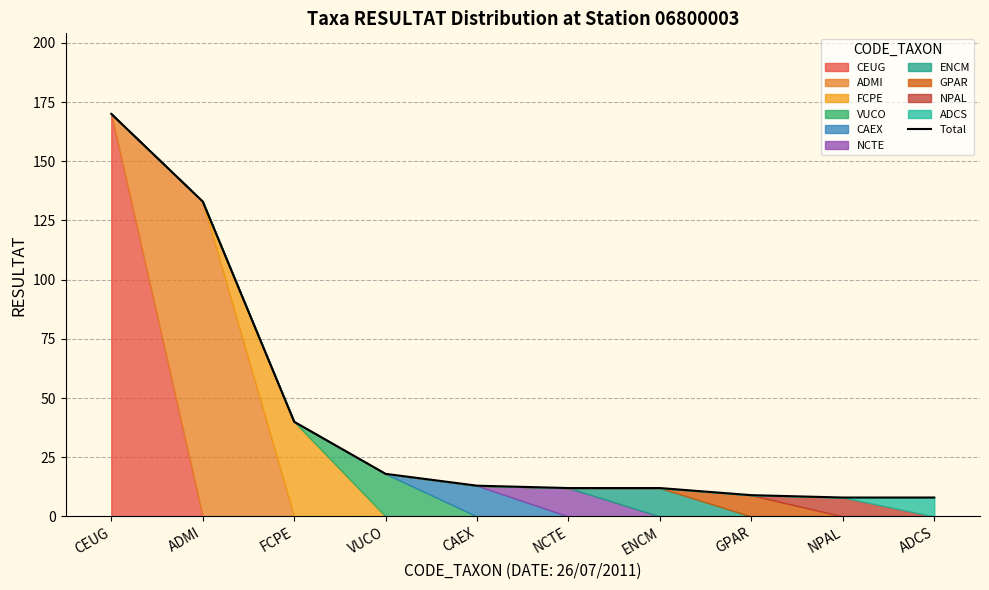

Reading right to left, transcribe all the data shown in this chart.

8	8	9	12	12	13	18	40	133	170